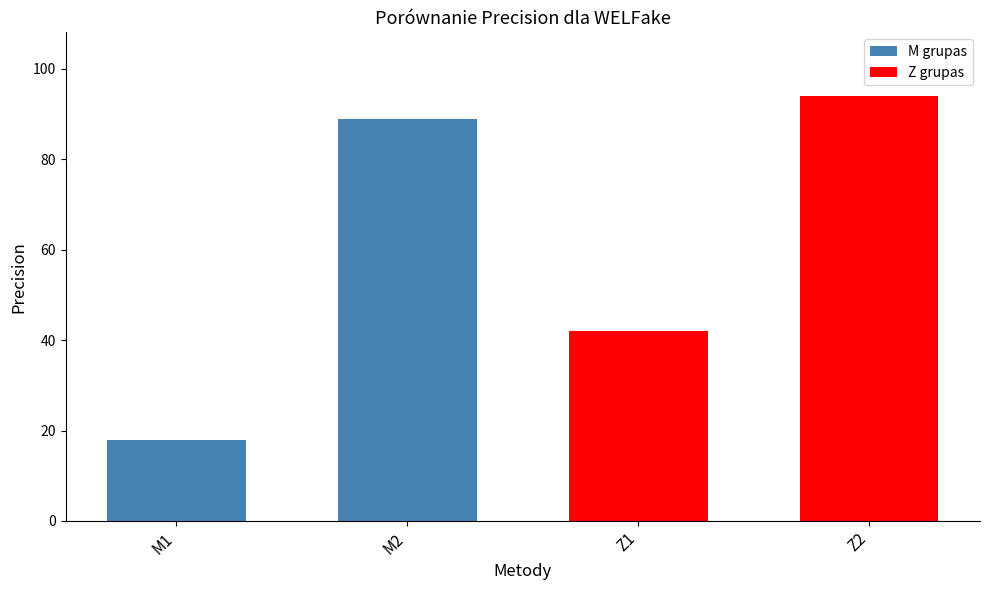

Between M1 and M2, which is larger?

M2